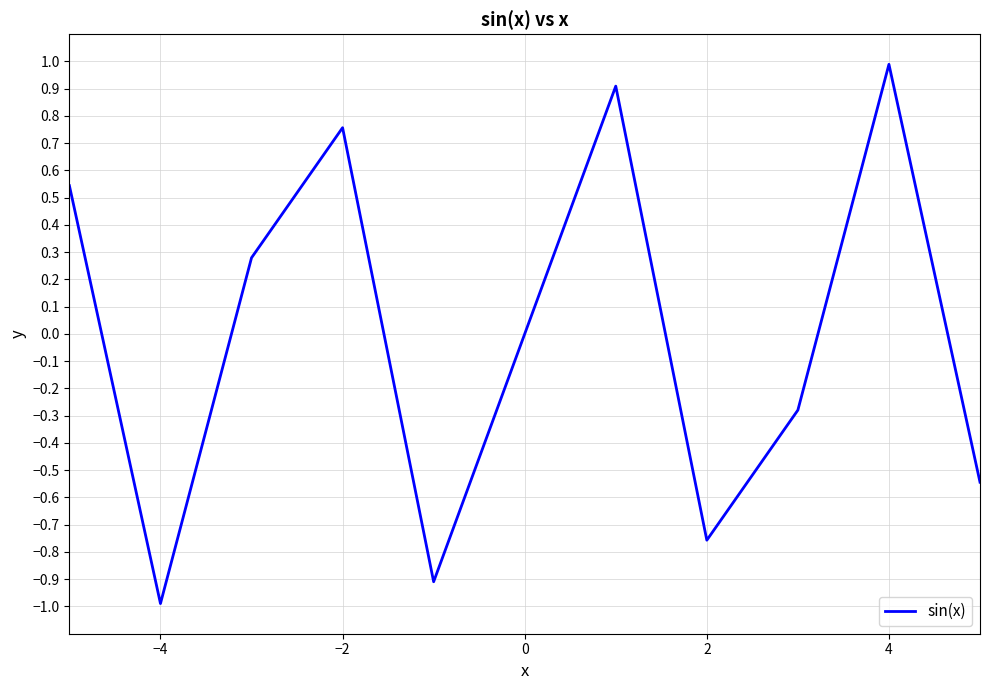

True or false: the data has more than 2 interior local peaks.

True